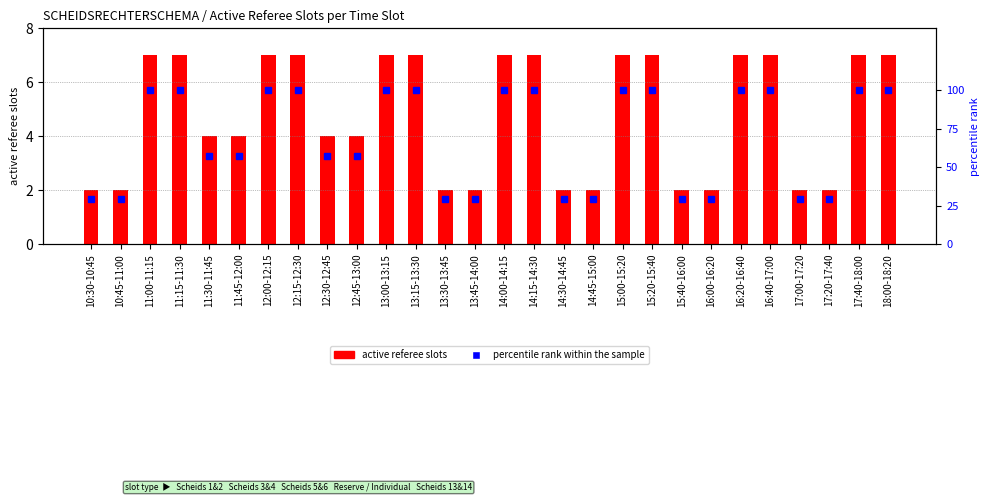

List the series in order of their peak value, highest first.

percentile rank within the sample, active referee slots